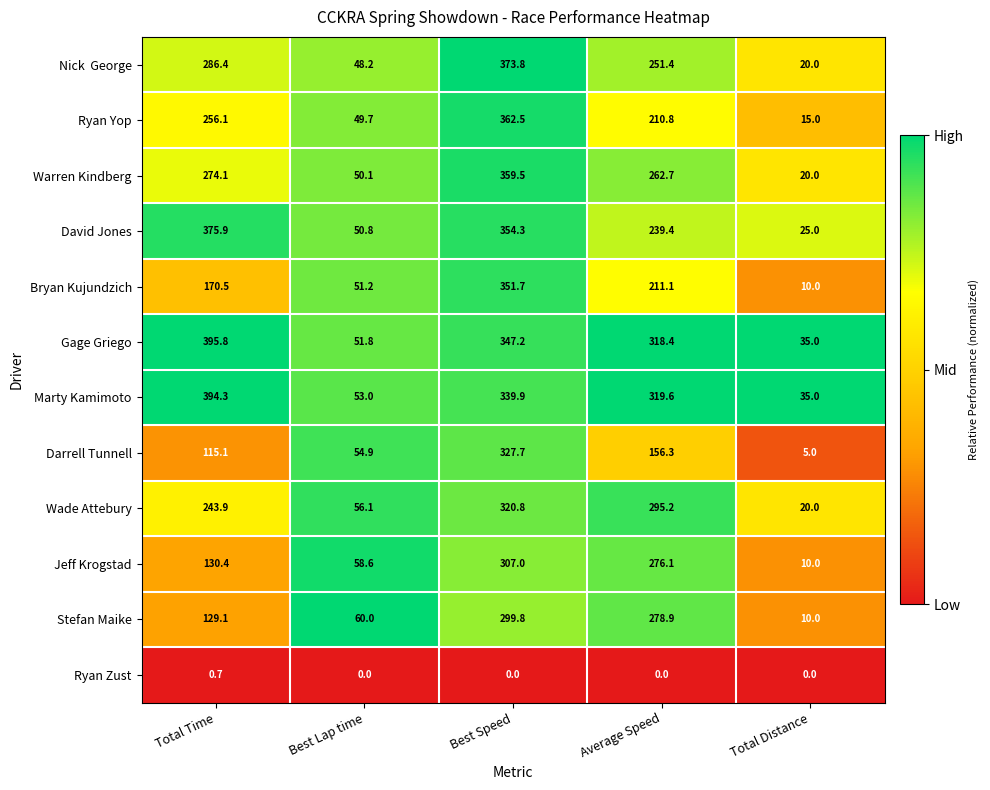

True or false: Bryan Kujundzich has a value of 170.5 at Total Time.

True